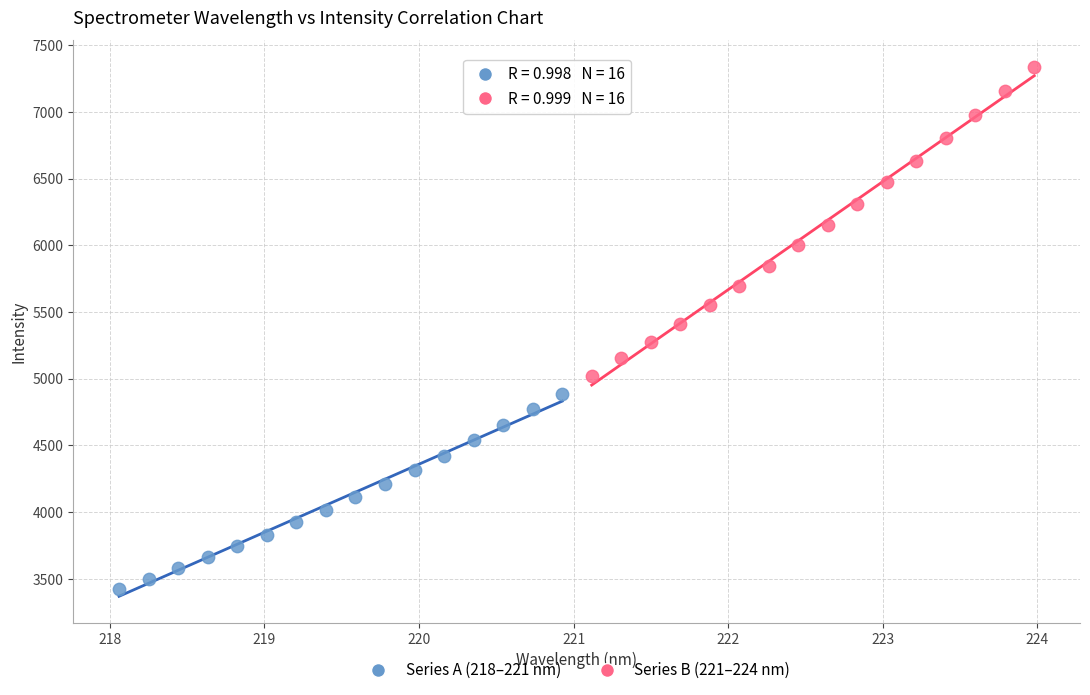

Which series reaches the maximum Y coordinate?

Series B (221–224 nm)